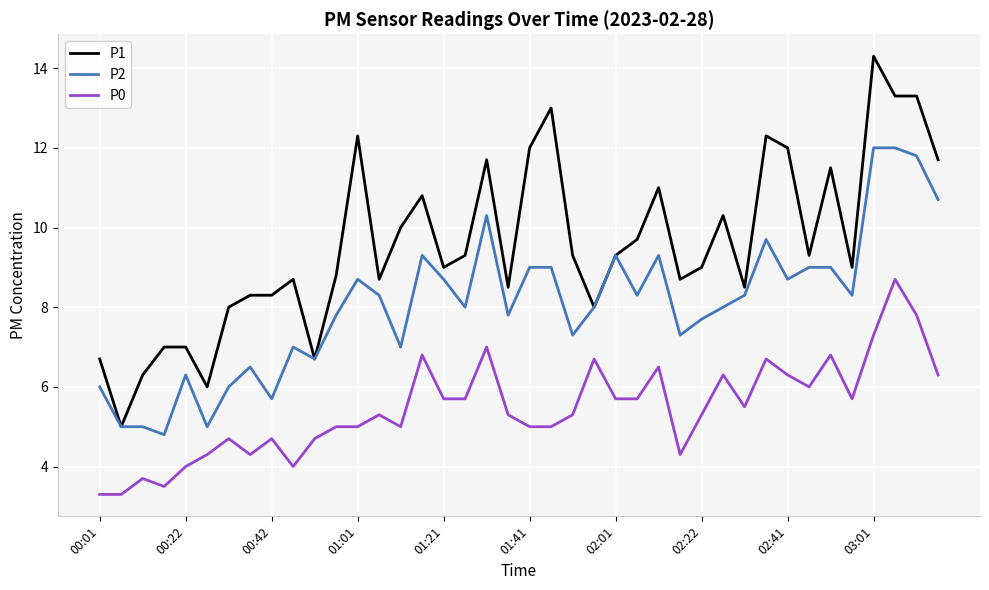

Which series has the widest spread of values?

P1